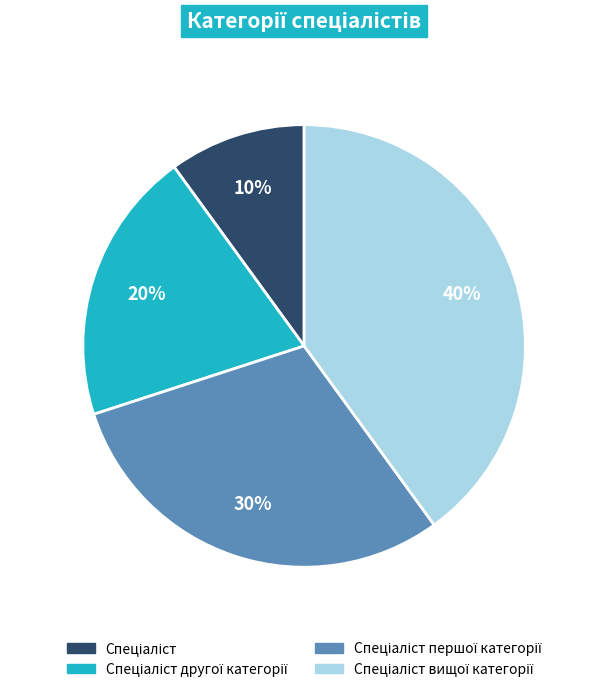

Does any single category account for the majority?

No